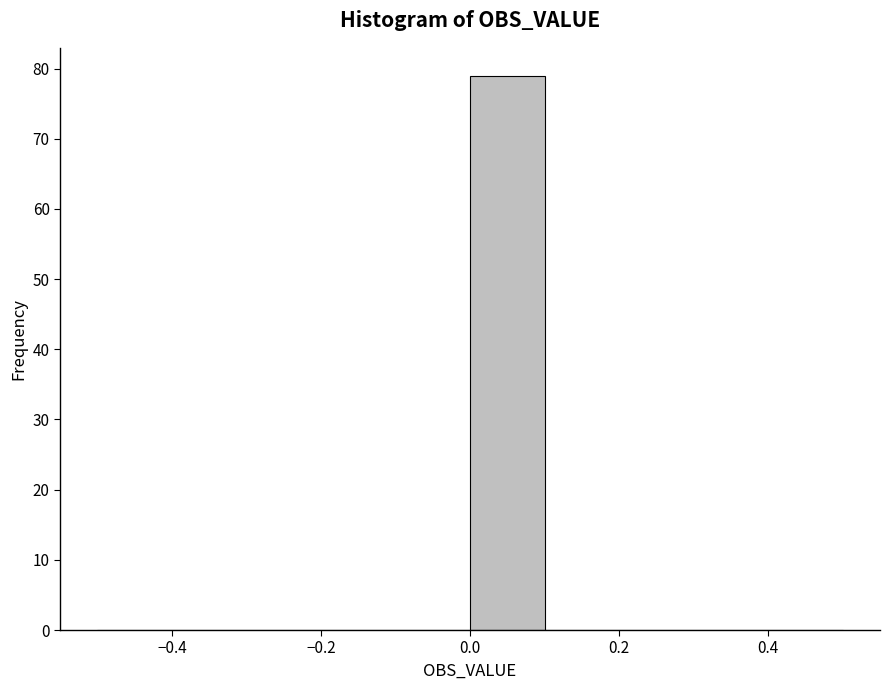

How tall is the bar that spans 0.0 to 0.1 on the x-axis? The values are not printed on the chart, so give them approximately, as read against the axis.

79